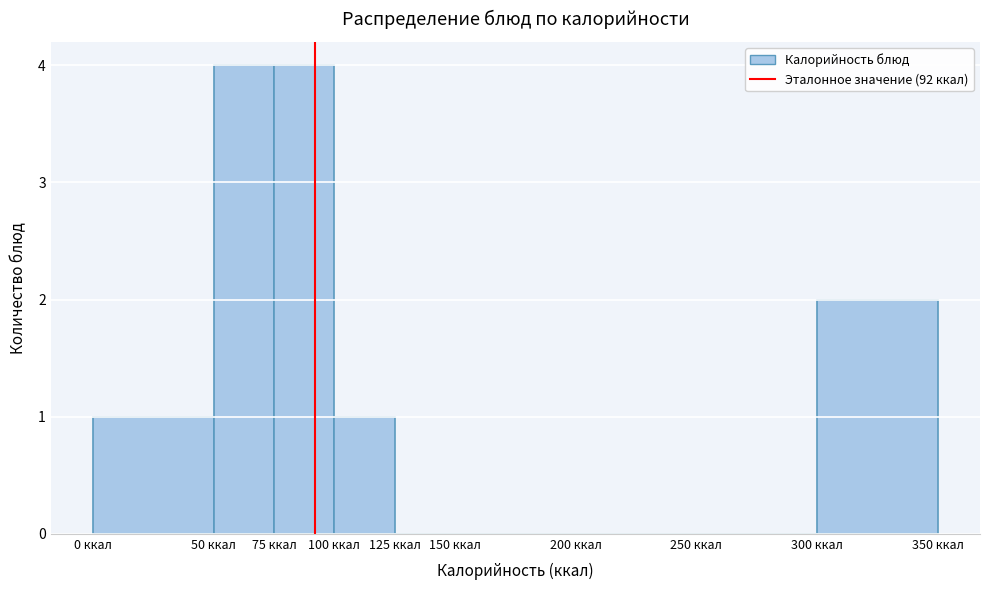

Reading left to right, transcribe this chart: for each bar, give the range it covers on the x-axis and its height. The values are not printed on the chart, so give them approximately, as read against the axis.

0 to 50: 1
50 to 75: 4
75 to 100: 4
100 to 125: 1
125 to 150: 0
150 to 200: 0
200 to 250: 0
250 to 300: 0
300 to 350: 2